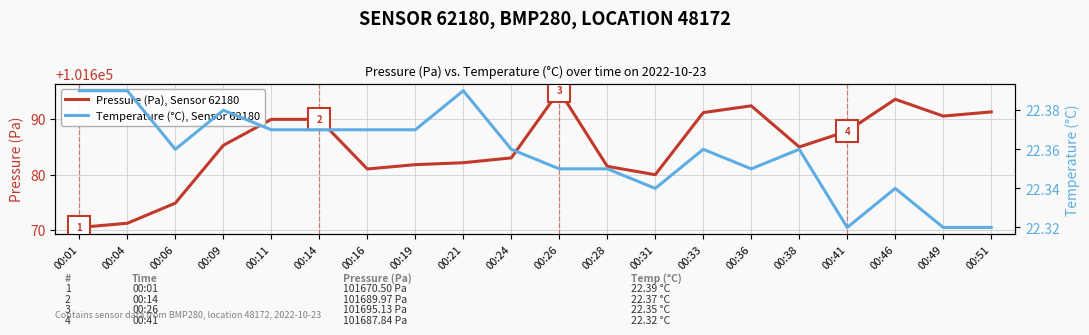

What is the value of the Temperature (°C), Sensor 62180 point at the 13th from the left?

22.3